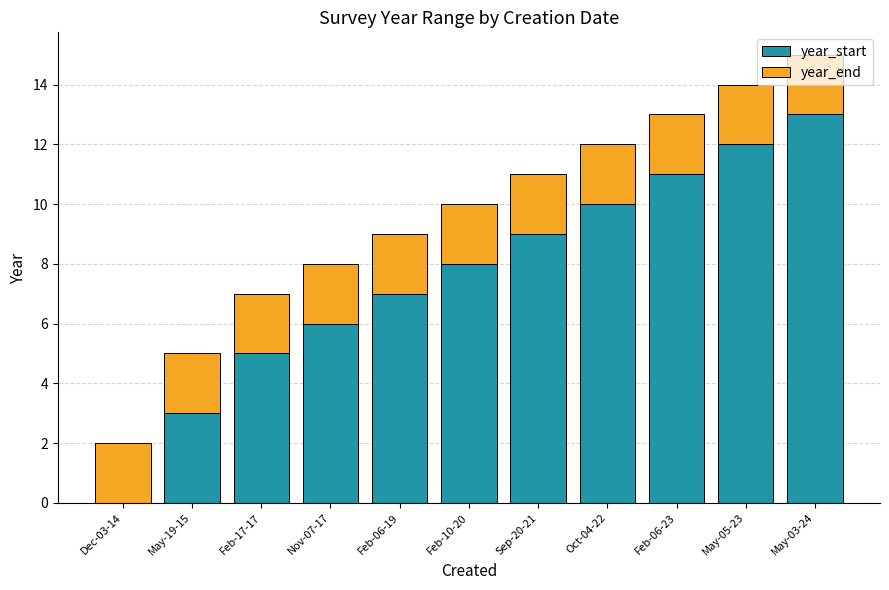

The year_start series shows 6 at Nov-07-17. True or false?

True